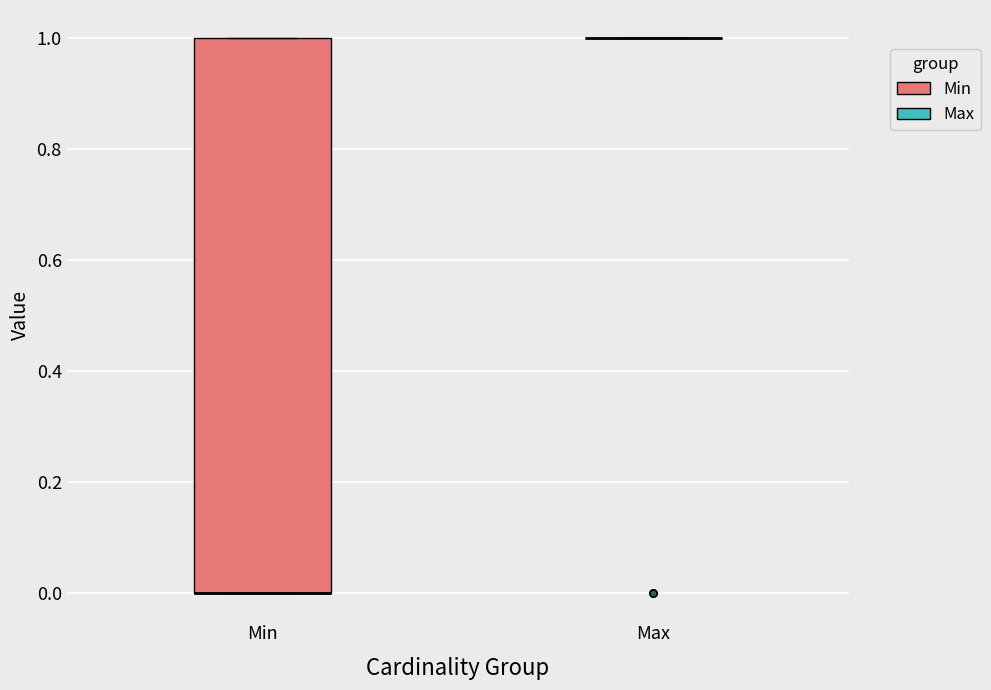

Reading left to right, transcribe this box plot: for each box, give where its median line is, the range the box spans, and where its two whiskers end, as read against the y-axis. The values are not printed on the chart, so give them approximately, as read against the axis.

Min: median 0 (drawn on the box's lower edge), box 0 to 1, whiskers 0 to 1
Max: box collapsed to a line at 1, whiskers 1 to 1